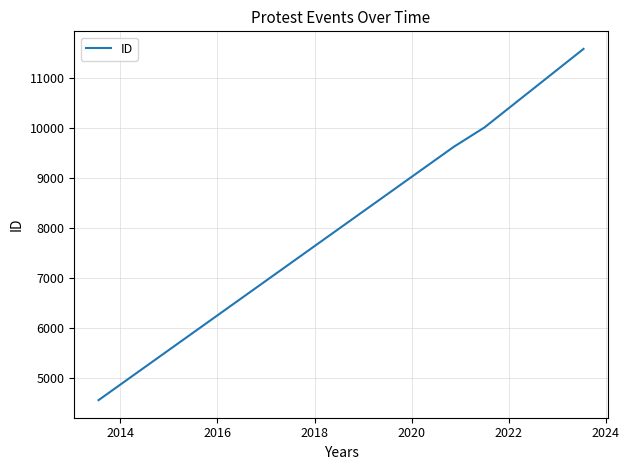

What is the sum of all values?

35773